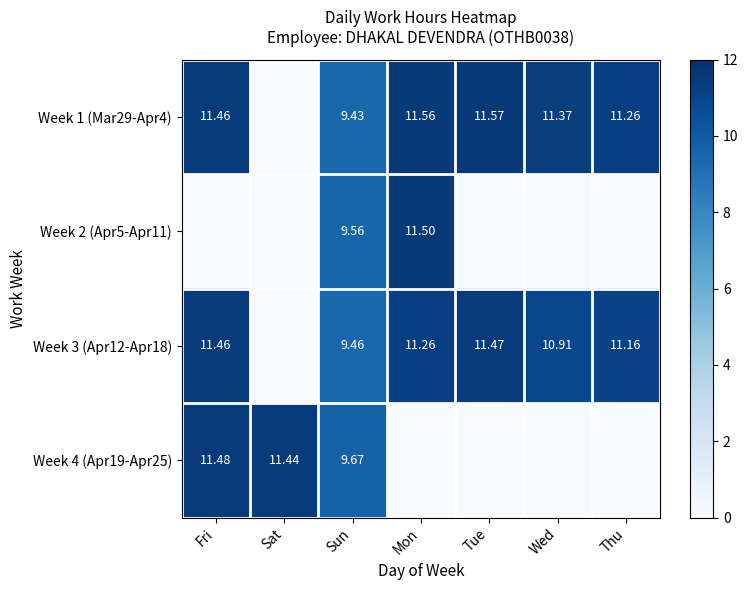

Is the value of Week 3 (Apr12-Apr18) at Wed greater than the value of Week 1 (Mar29-Apr4) at Fri?

No